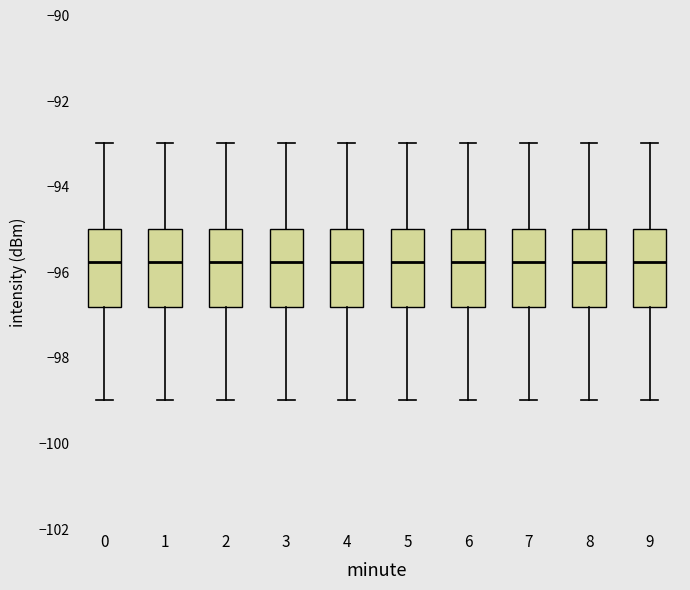

Reading left to right, read every box against the y-axis: the position of its median line, the range the box covers, and the ends of its whiskers. The values are not printed on the chart, so give them approximately, as read against the axis.

0: median -95.8, box -96.8 to -95.0, whiskers -99.0 to -93.0
1: median -95.8, box -96.8 to -95.0, whiskers -99.0 to -93.0
2: median -95.8, box -96.8 to -95.0, whiskers -99.0 to -93.0
3: median -95.8, box -96.8 to -95.0, whiskers -99.0 to -93.0
4: median -95.8, box -96.8 to -95.0, whiskers -99.0 to -93.0
5: median -95.8, box -96.8 to -95.0, whiskers -99.0 to -93.0
6: median -95.8, box -96.8 to -95.0, whiskers -99.0 to -93.0
7: median -95.8, box -96.8 to -95.0, whiskers -99.0 to -93.0
8: median -95.8, box -96.8 to -95.0, whiskers -99.0 to -93.0
9: median -95.8, box -96.8 to -95.0, whiskers -99.0 to -93.0